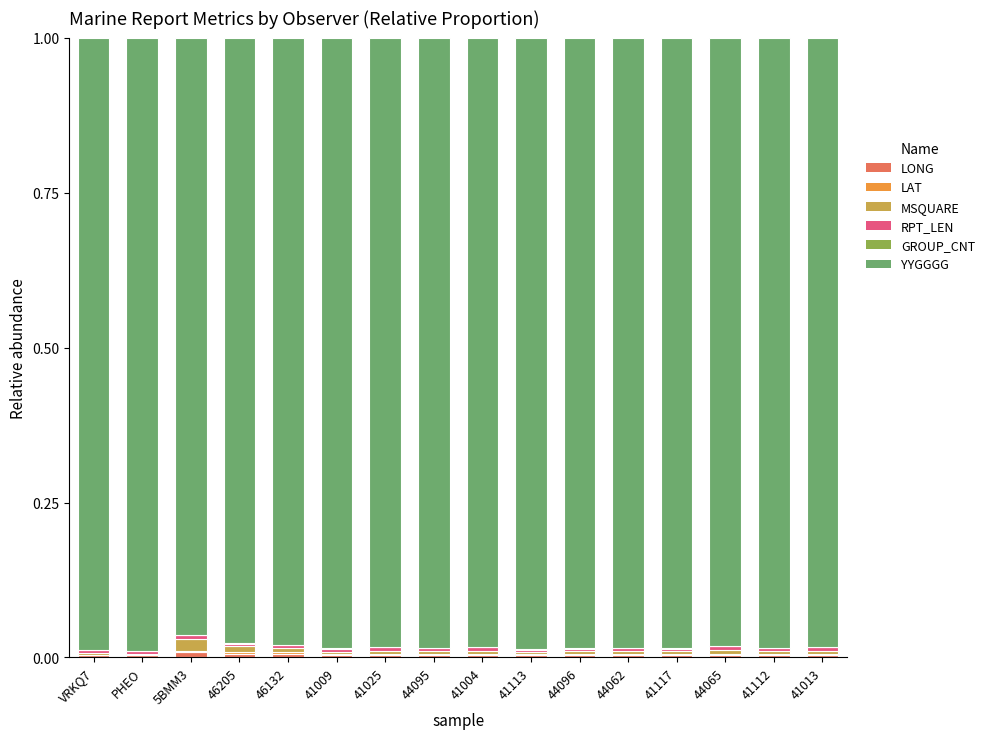

Count the LONG values in the range 0 to 1.

16